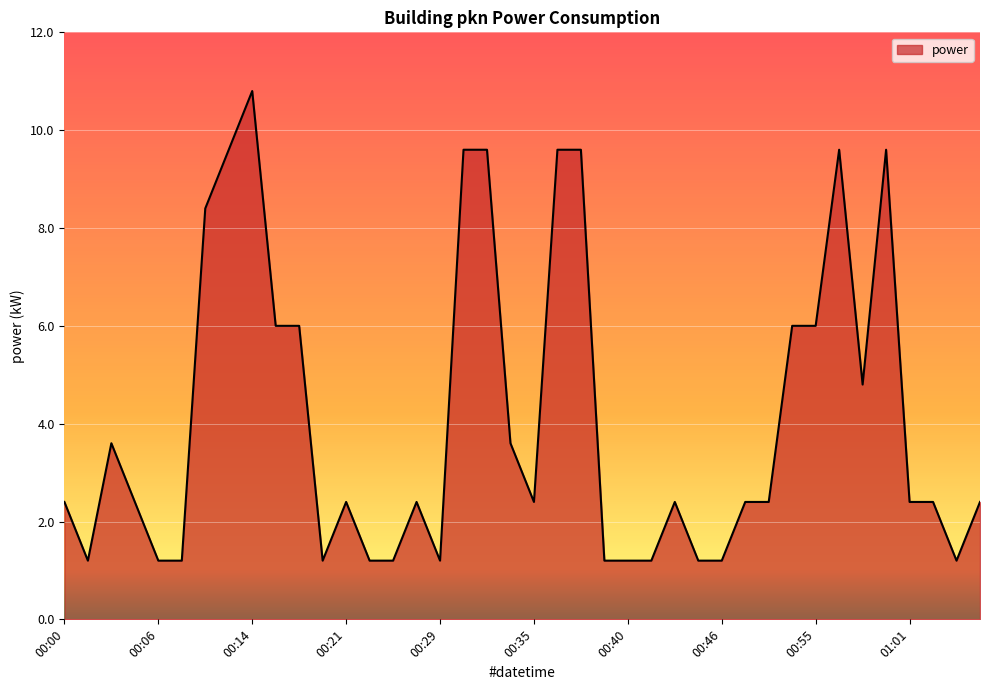

What is the sum of all values?

164.4